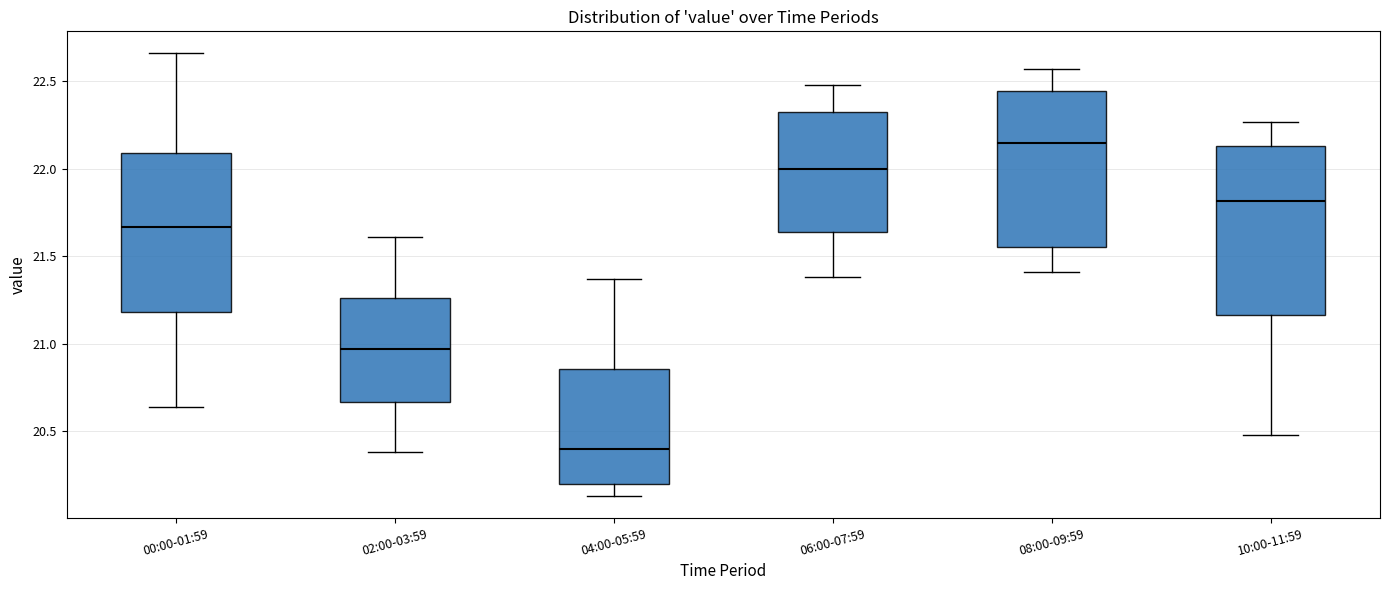

Where does the median line of the box for 00:00-01:59 sit on the y-axis? The values are not printed on the chart, so give them approximately, as read against the axis.

21.65